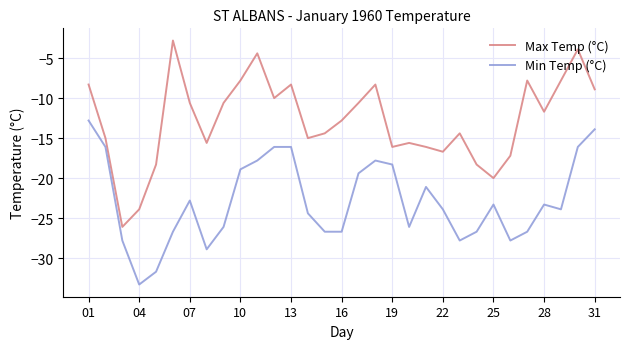

Rank the series by their maximum value, from highest to lowest.

Max Temp (°C), Min Temp (°C)